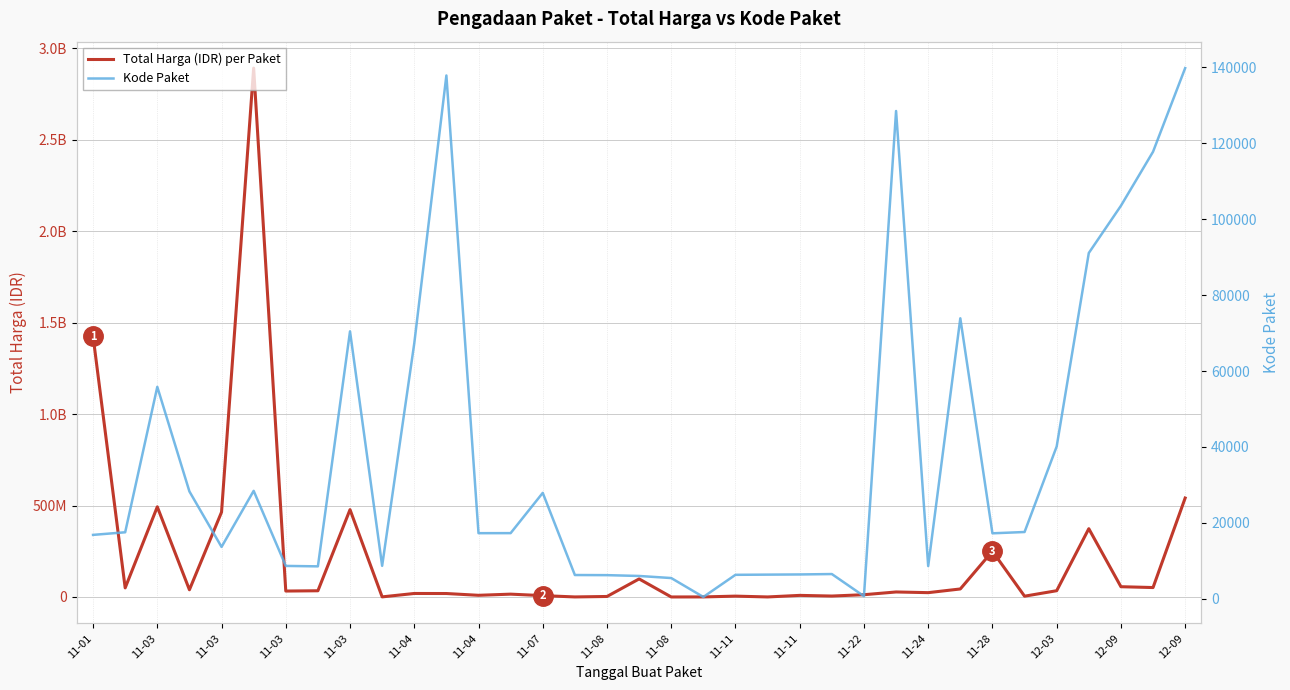

List the series in order of their overall mean, highest first.

Total Harga (IDR) per Paket, Kode Paket